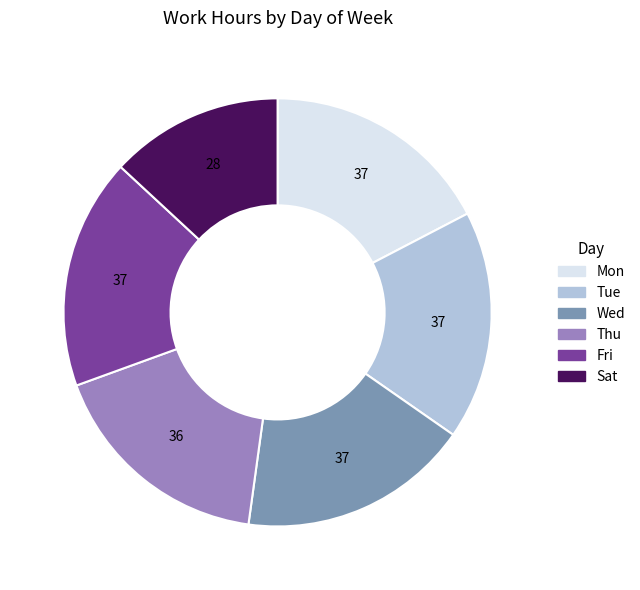

Is there a majority slice in this chart?

No